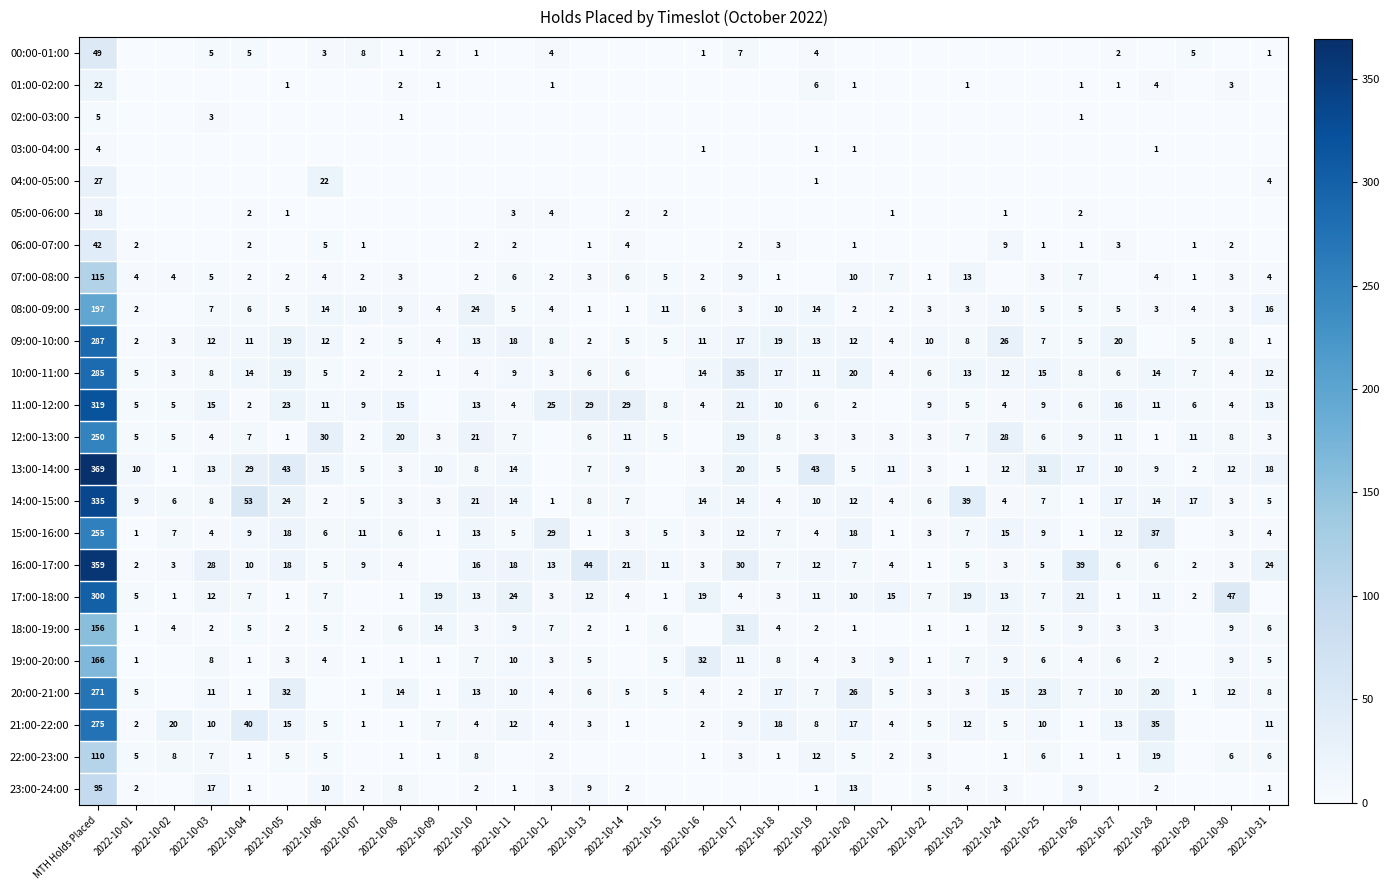

What is the sum of the 12:00-13:00 values at 2022-10-11 and 2022-10-28?

8